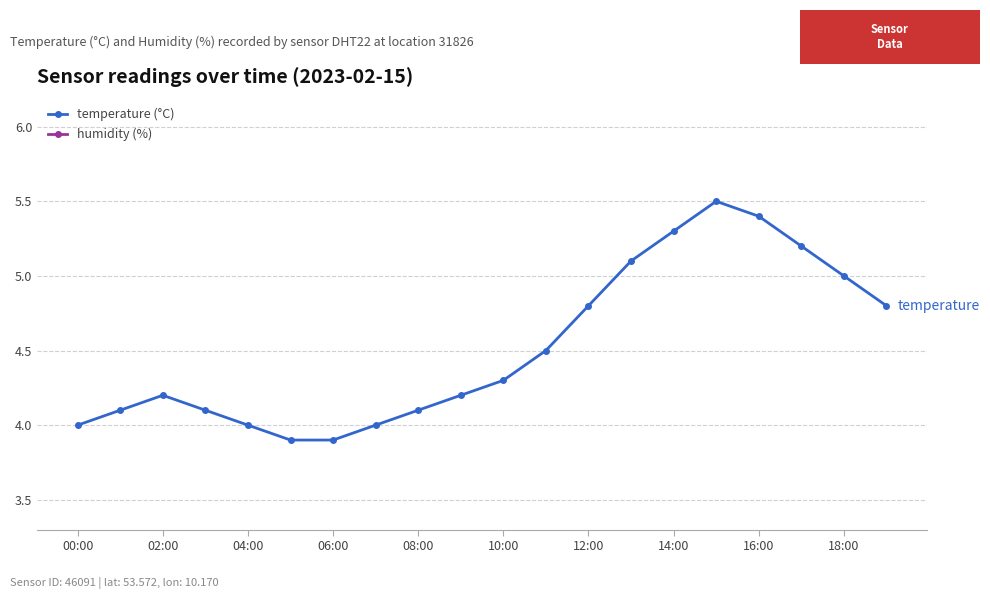

Does the chart have visible grid lines?

Yes